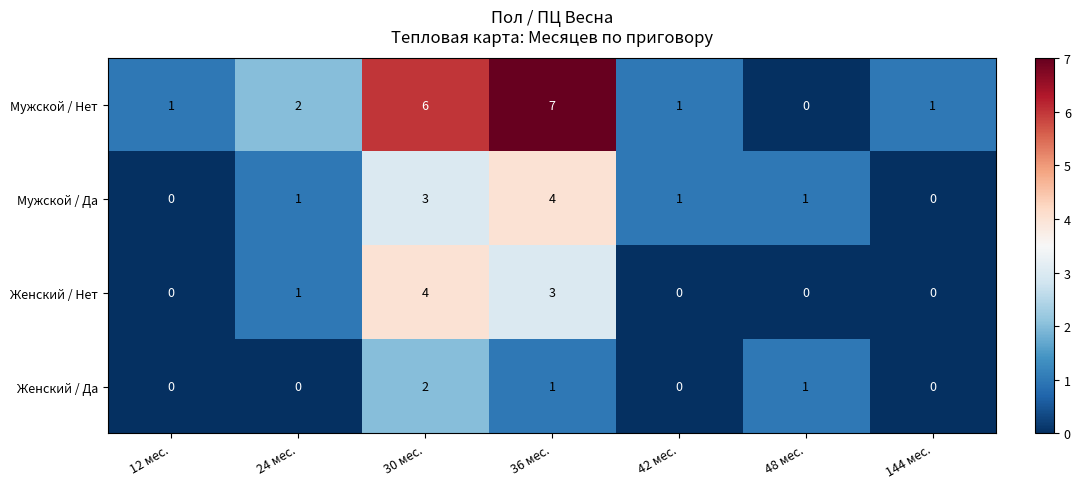

Reading left to right, transcribe all the data shown in this chart.

Мужской / Нет: 1	2	6	7	1	0	1
Мужской / Да: 0	1	3	4	1	1	0
Женский / Нет: 0	1	4	3	0	0	0
Женский / Да: 0	0	2	1	0	1	0